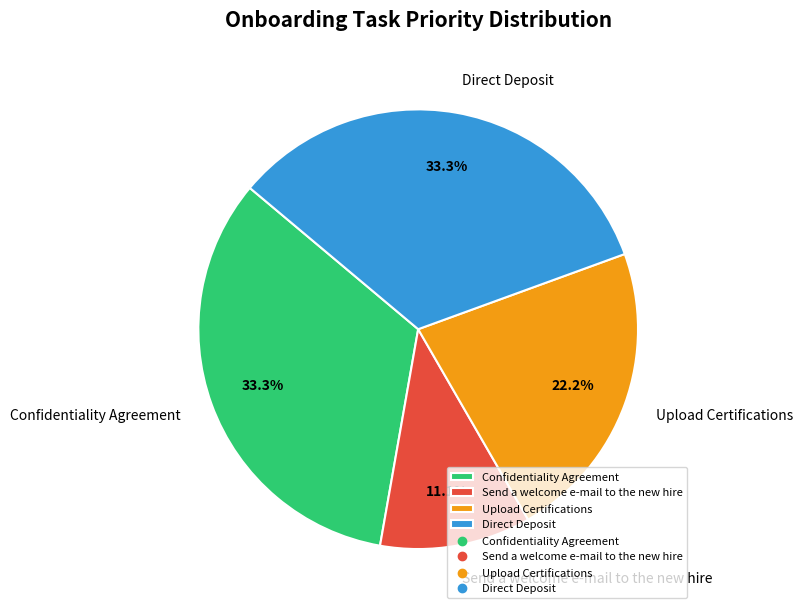

Is Upload Certifications the majority of the pie?

No